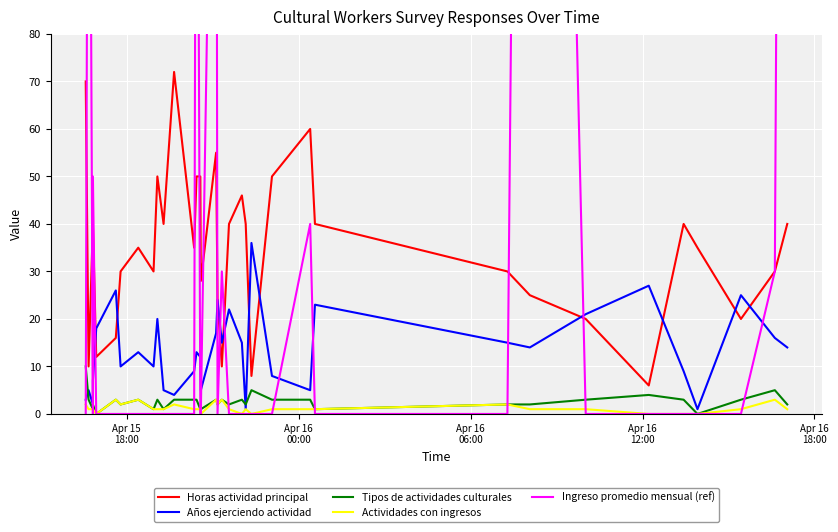

Which series ends up on top after the final intersection of Años ejerciendo actividad and Horas actividad principal?

Horas actividad principal